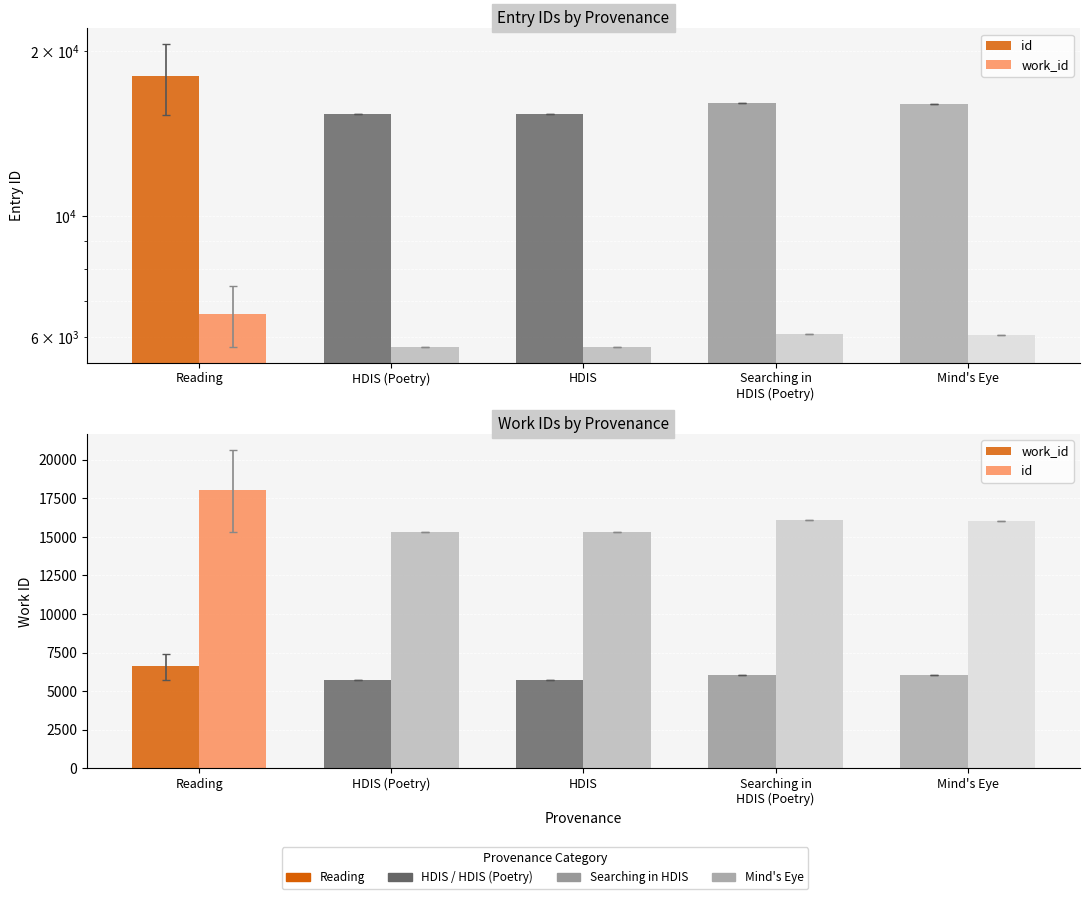

What is the spread (max minus min) of values at HDIS (Poetry)?

9576.0